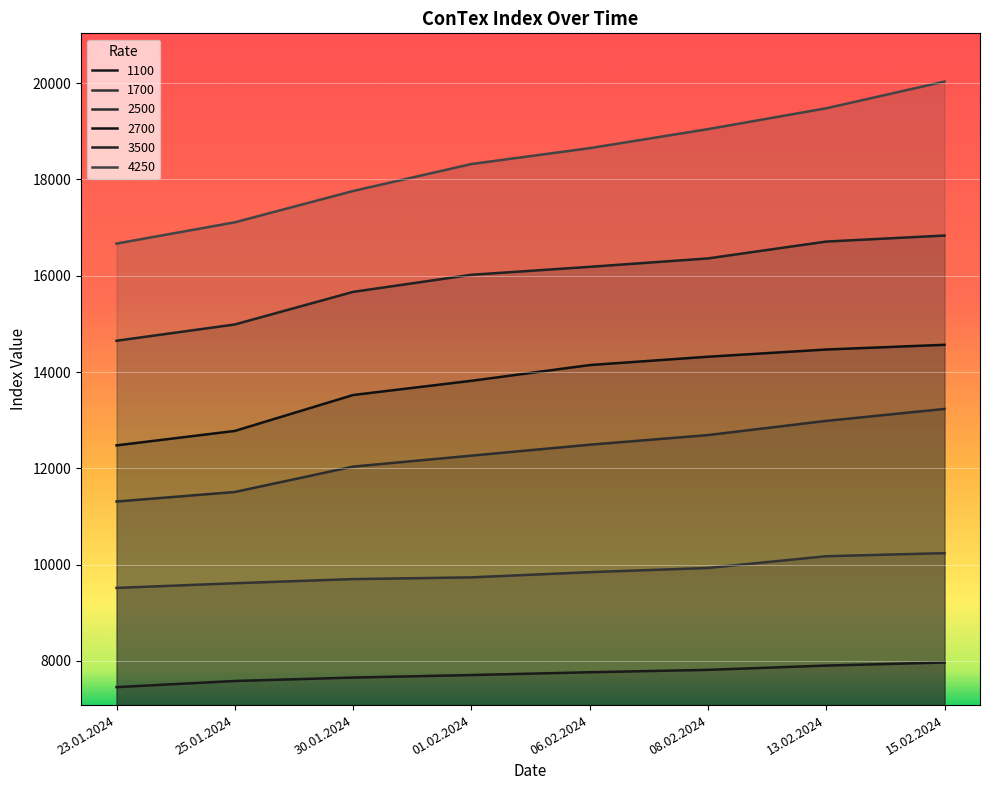

What is the value of the 2700 point at the 5th from the left?

14145